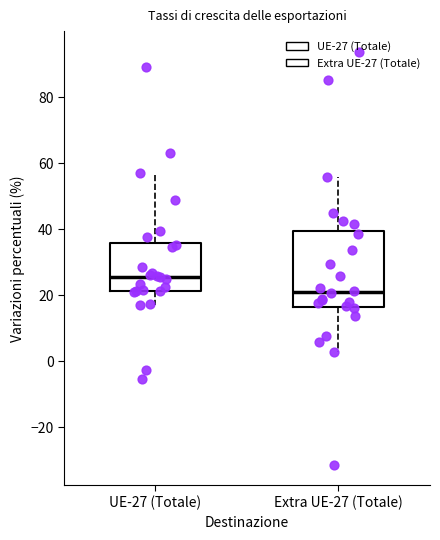

Which box's median line is the highest?

UE-27 (Totale)